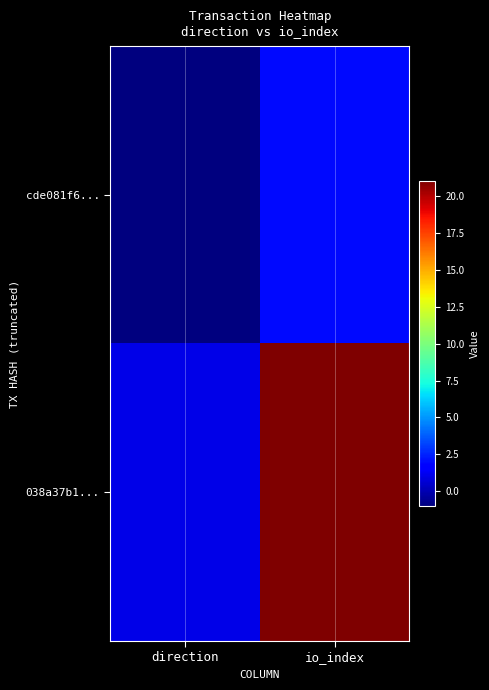

Rank the series by their maximum value, from highest to lowest.

038a37b1..., cde081f6...